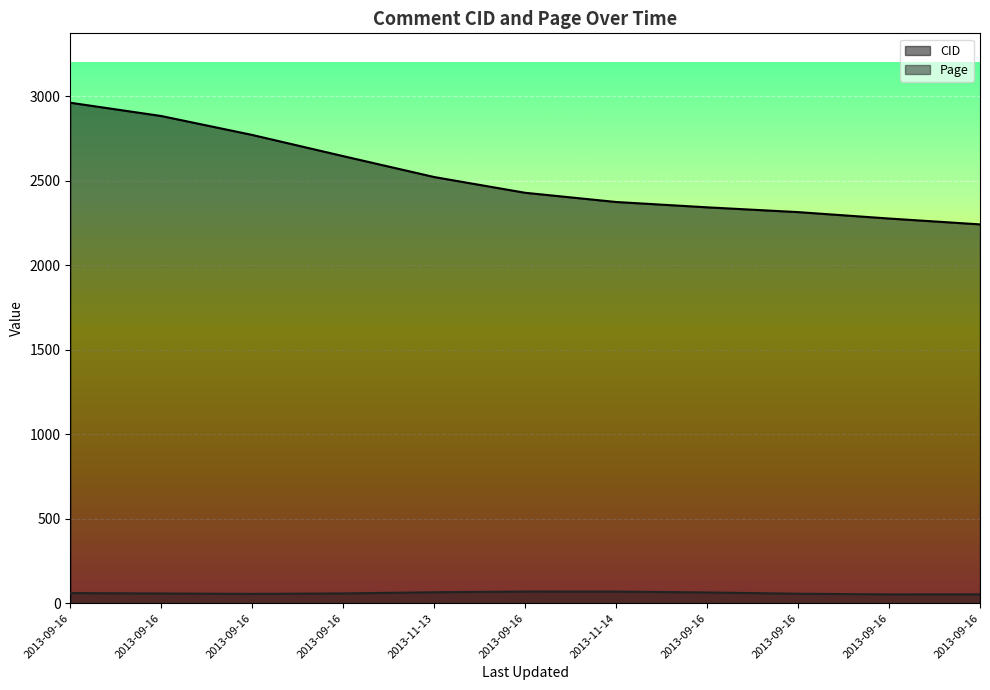

Rank the categories by value from lowest to highest.

2013-09-16, 2013-09-16, 2013-09-16, 2013-09-16, 2013-11-14, 2013-09-16, 2013-11-13, 2013-09-16, 2013-09-16, 2013-09-16, 2013-09-16